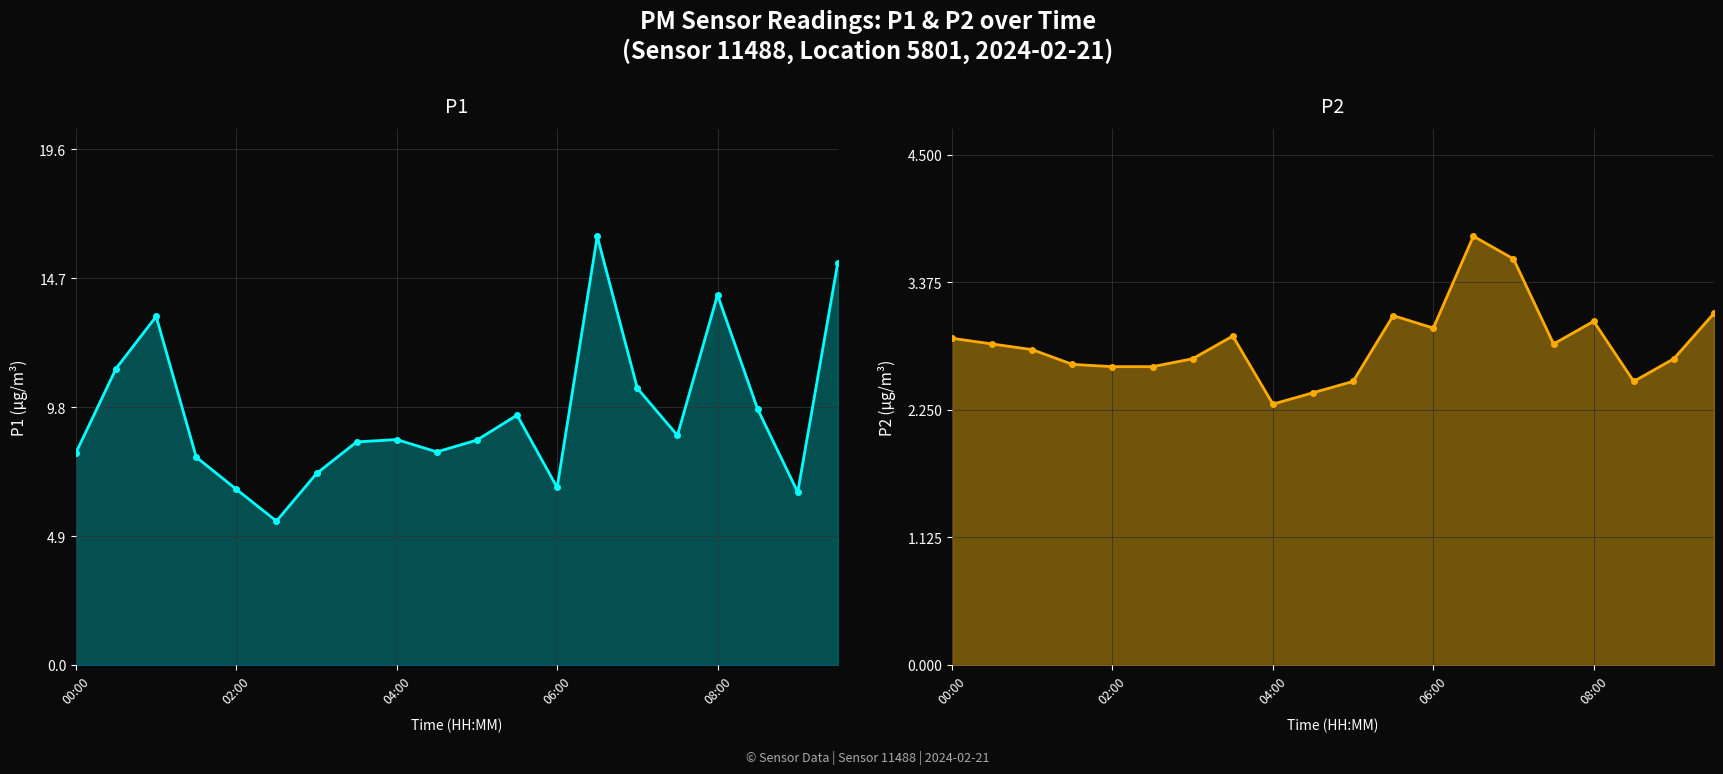

In P2 line, how many points are lower than both neighbors (excluding endpoints)?

4